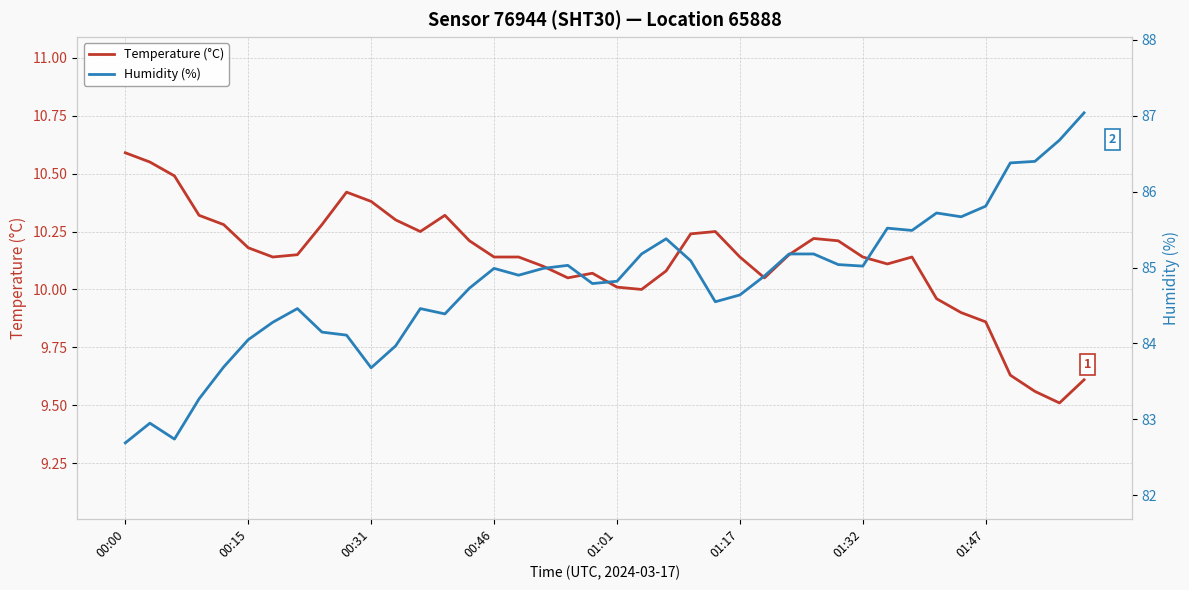

What is the average value of the Temperature (°C) series?

10.1